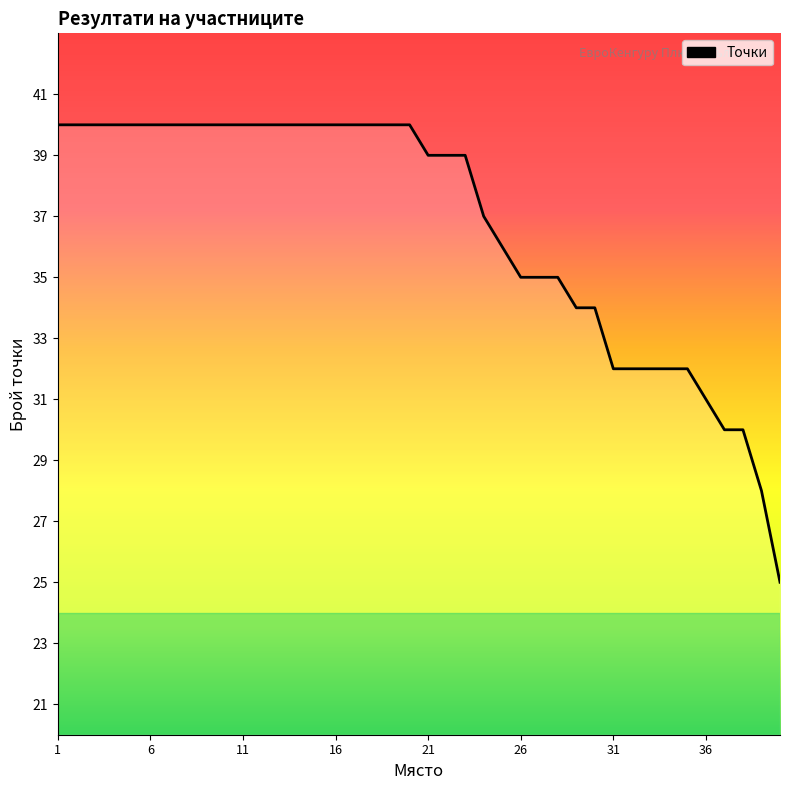

What is the greatest value displayed?

40